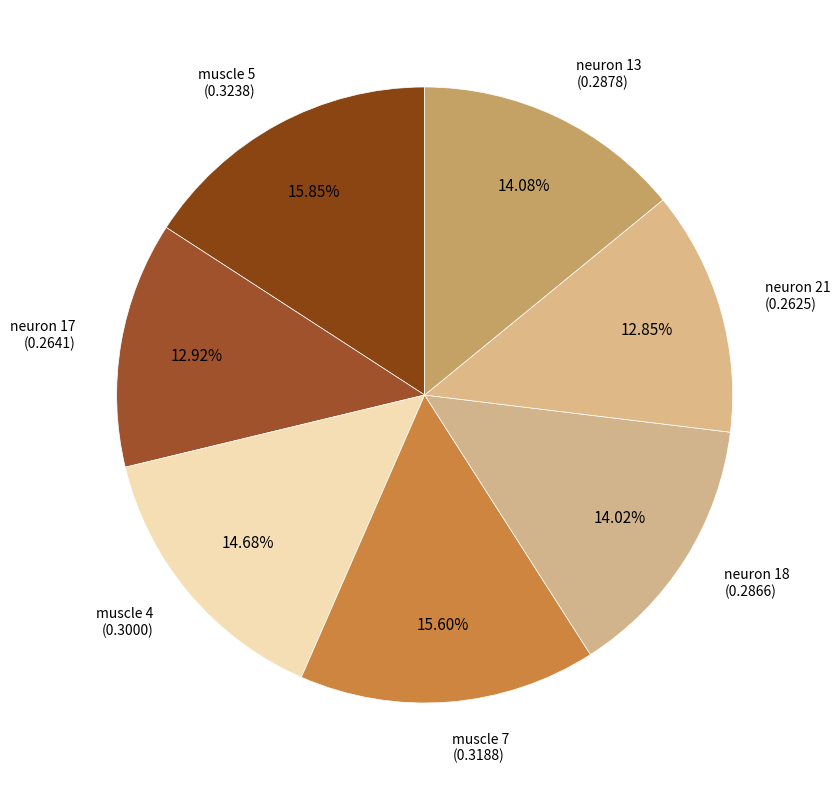

Count the number of slices in the pie.

7